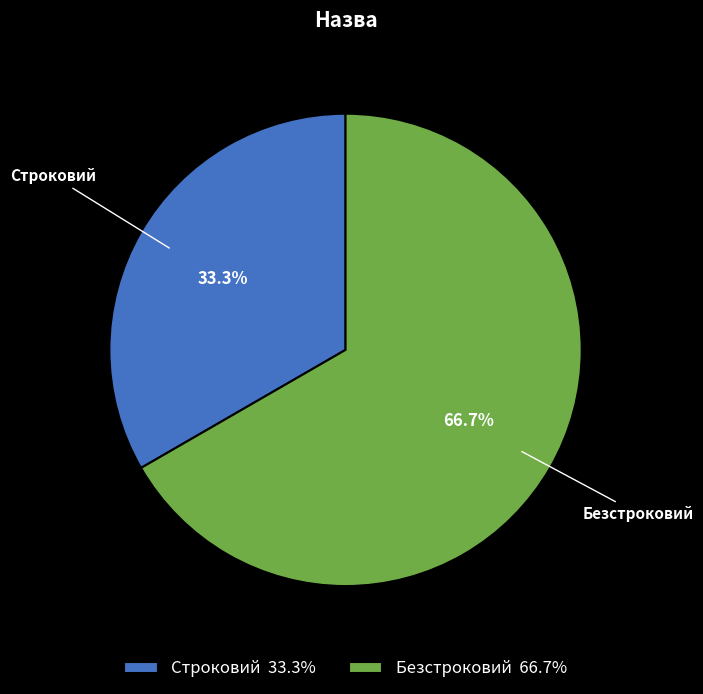

What is the largest slice in the pie chart?

Безстроковий